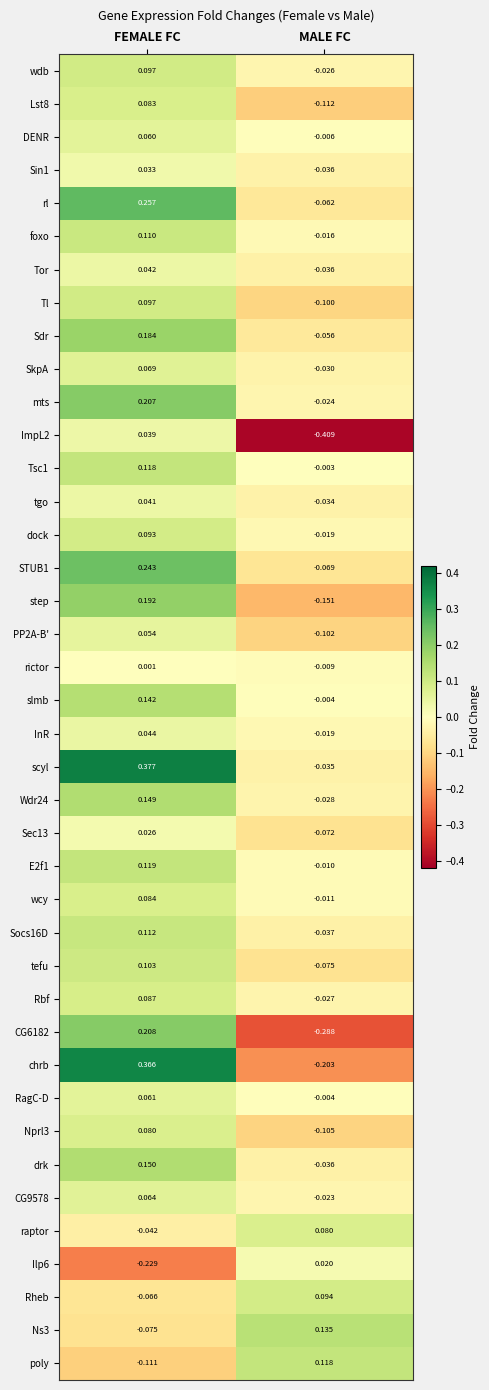

Which label corresponds to the largest value in the chart?

FEMALE FC